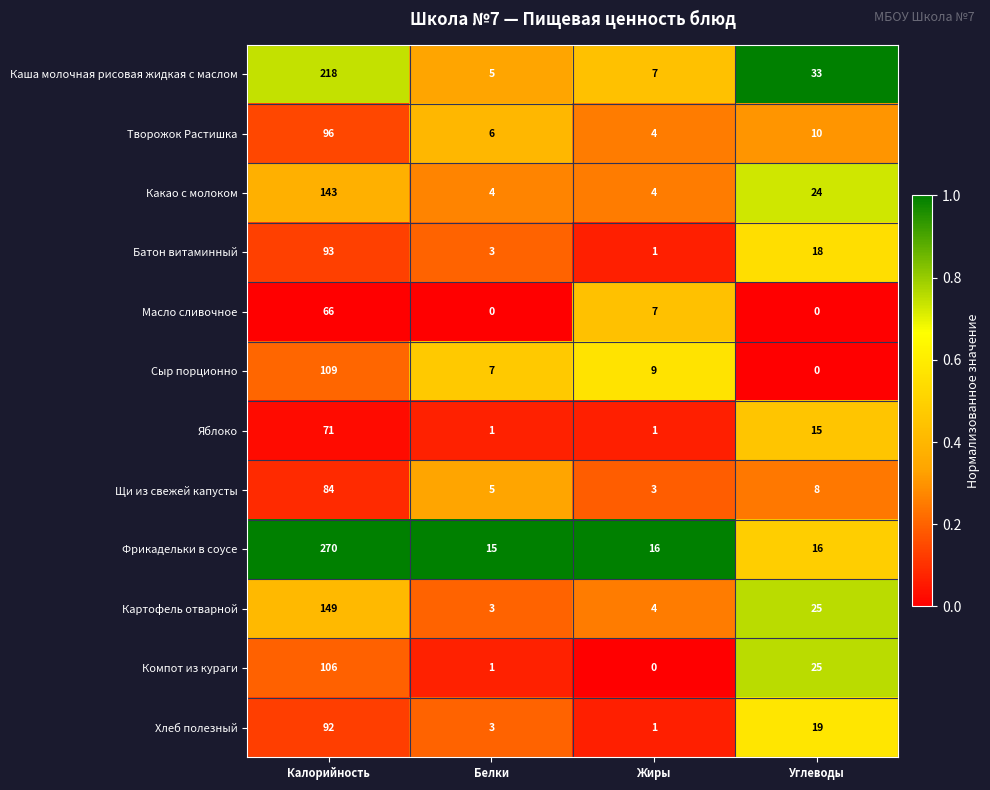

Which series has the largest range (max minus min)?

Фрикадельки в соусе